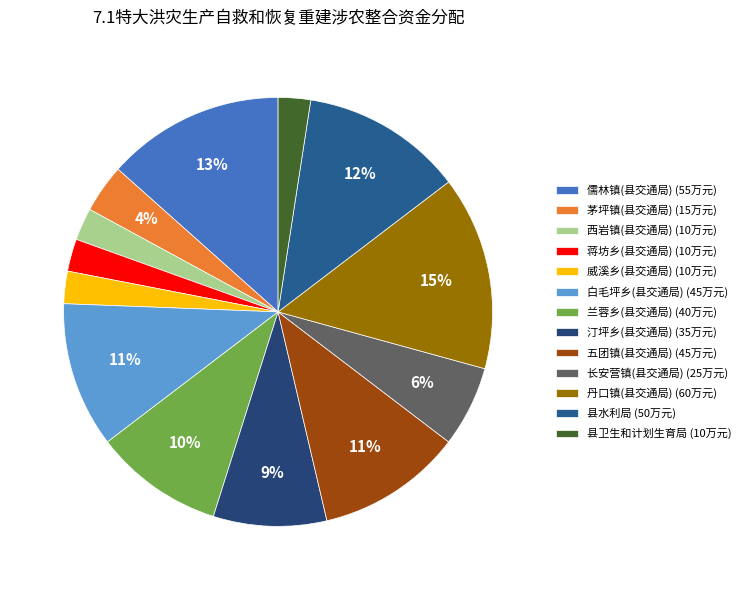

Count the number of slices in the pie.

13